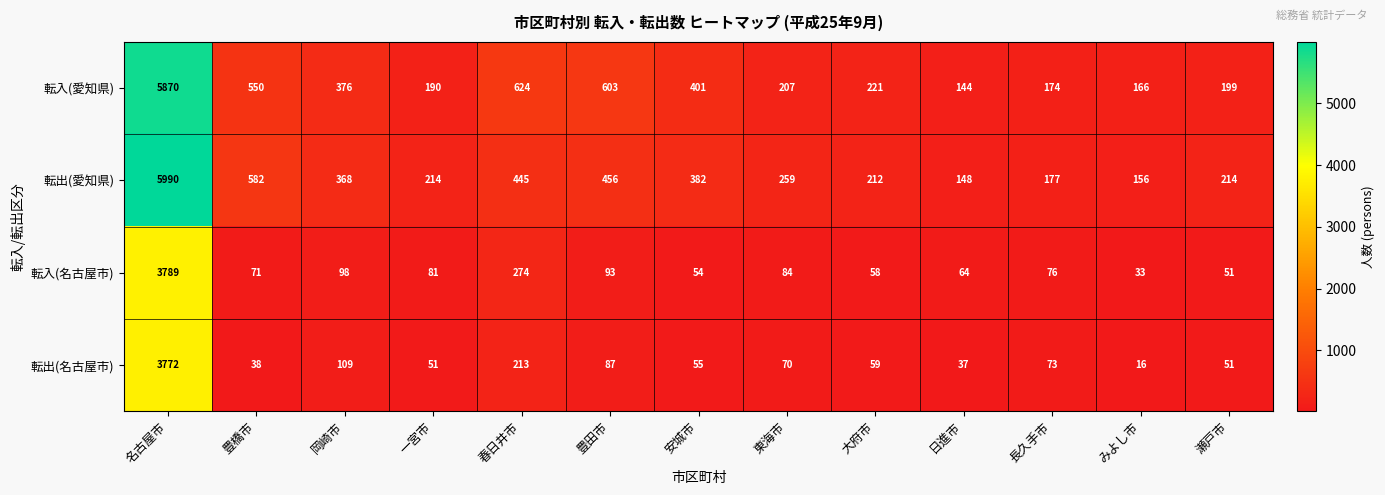

Which series changed the most between 一宮市 and 安城市?

転入(愛知県)